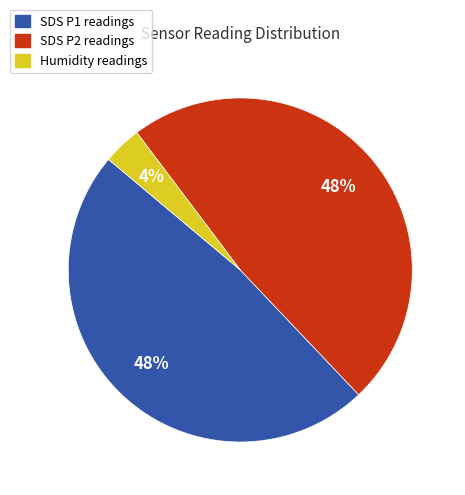

To the nearest percent, what is the average slice percentage?

33%